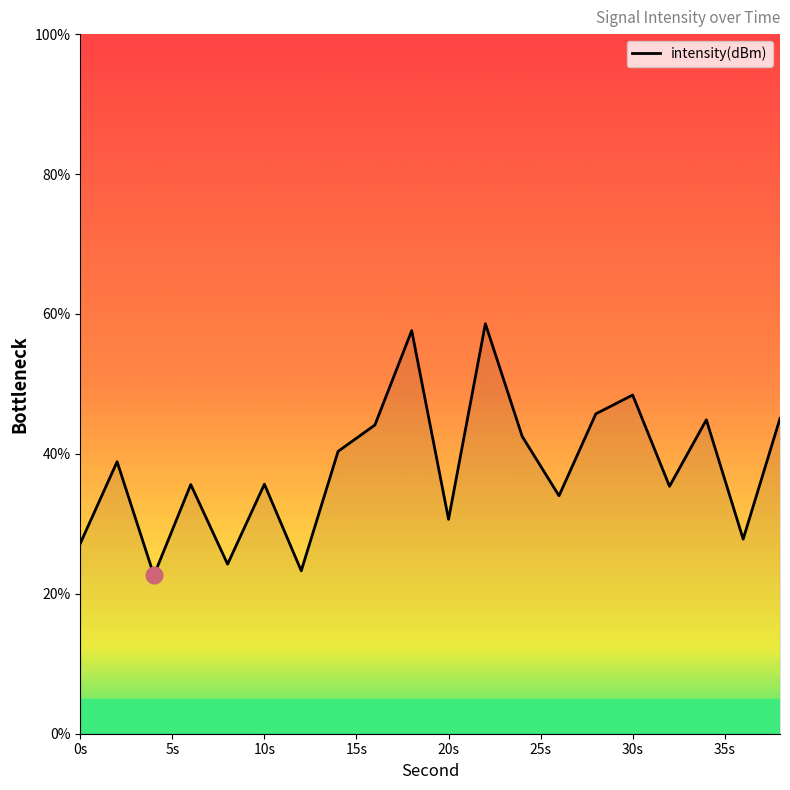

What is the greatest value displayed?

58.6